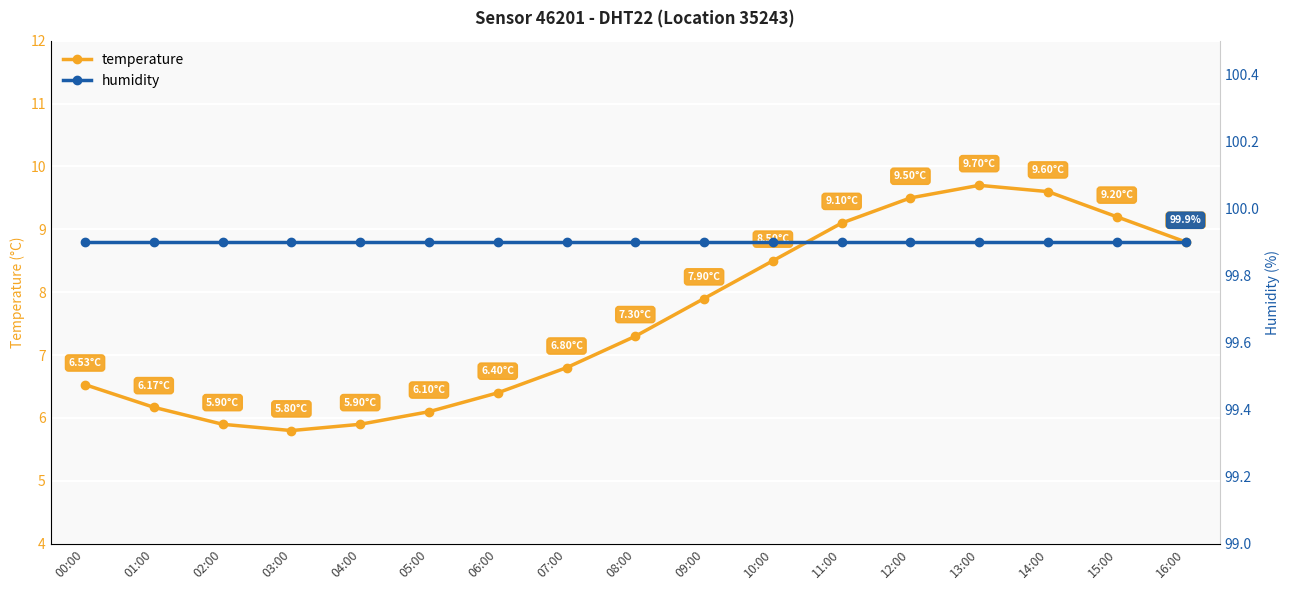

At which category does the chart reach its minimum across all series?

03:00